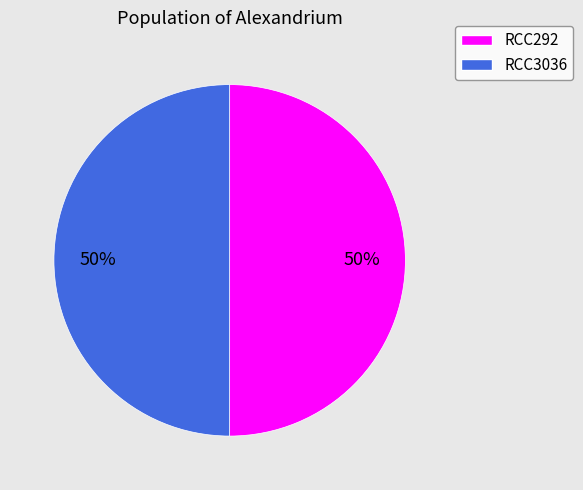

Is it true that RCC3036 is 50% of the pie?

True